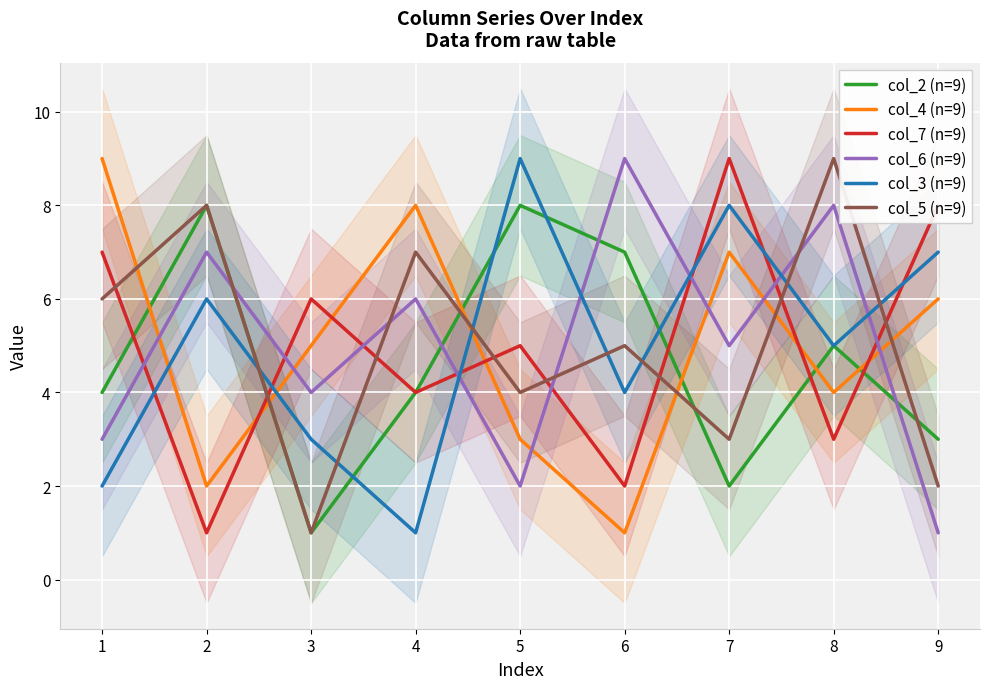

What is the highest value of the col_3 (n=9) series?

9